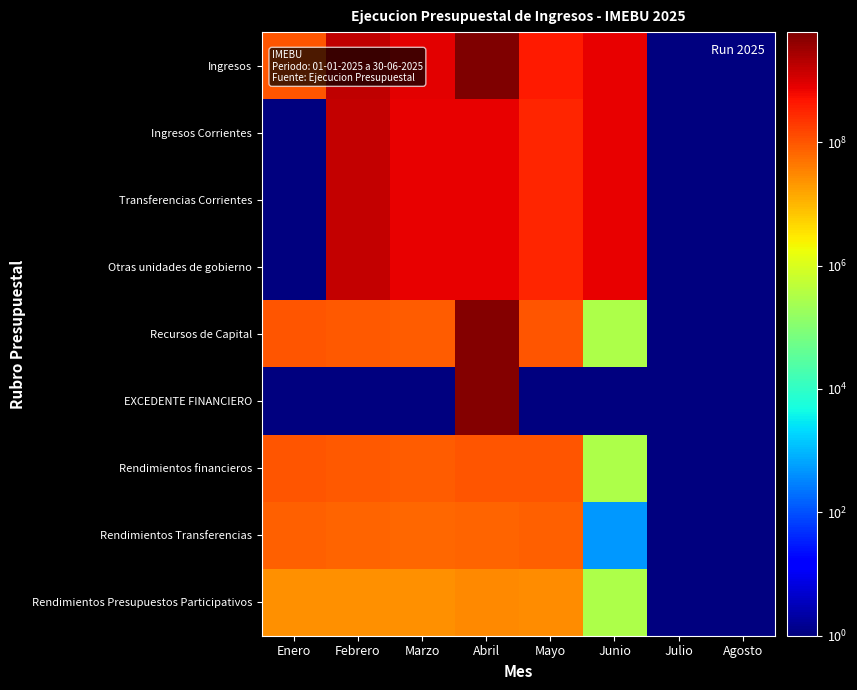

How many series are shown in this chart?

9